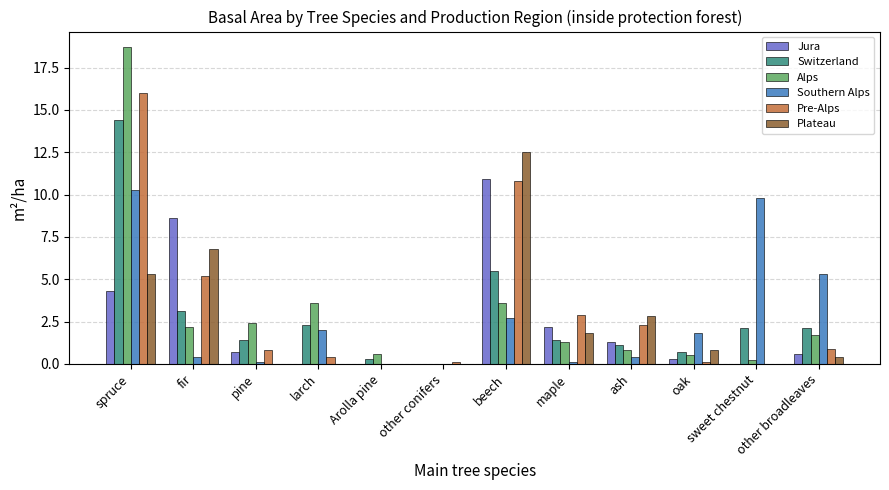

What value does the Switzerland series have at beech?

5.5